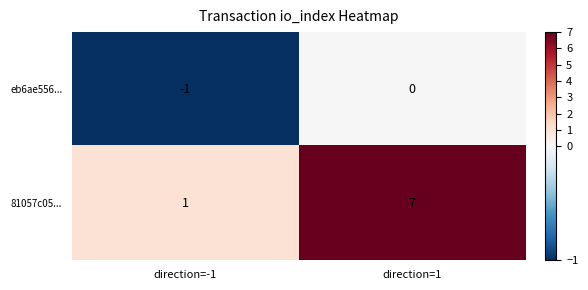

What is the spread (max minus min) of values at direction=-1?

2